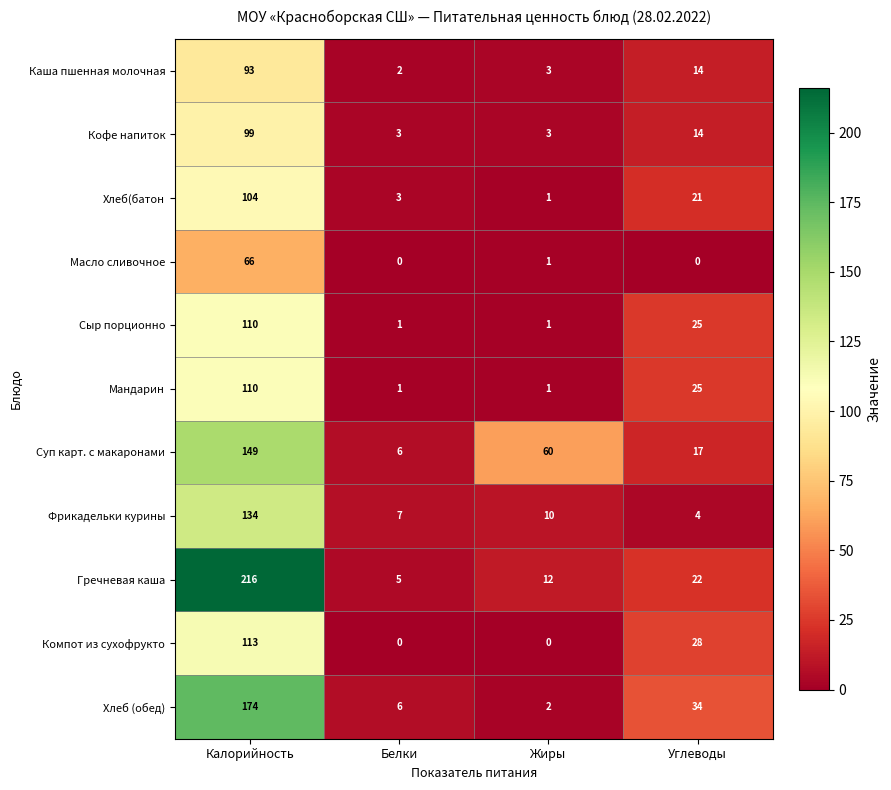

How many series are shown in this chart?

11